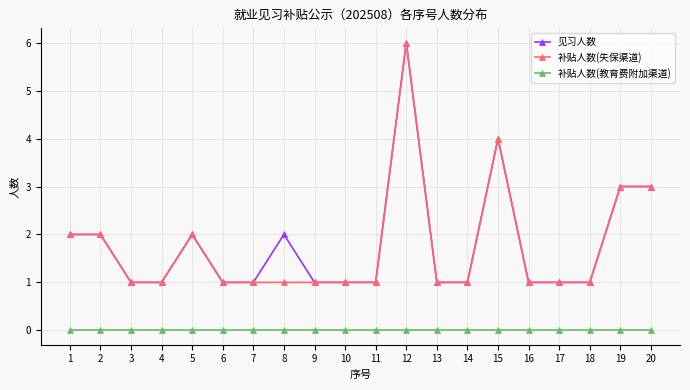

How many lines are shown in the chart?

3